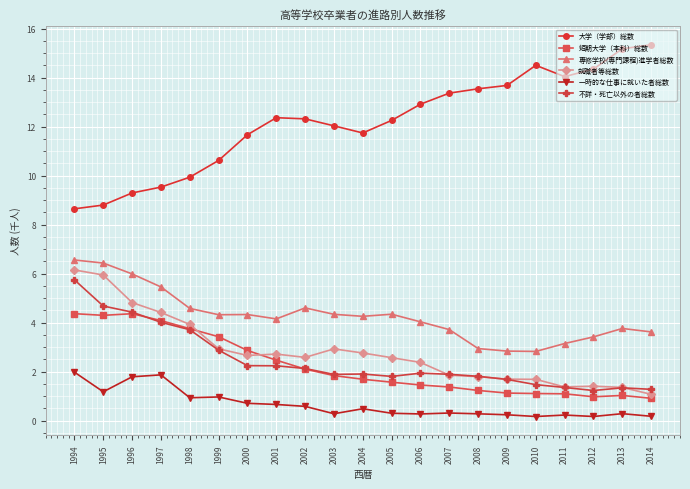

After their last crossing, which series has the higher values: 不詳・死亡以外の者総数 or 短期大学（本科）総数?

不詳・死亡以外の者総数